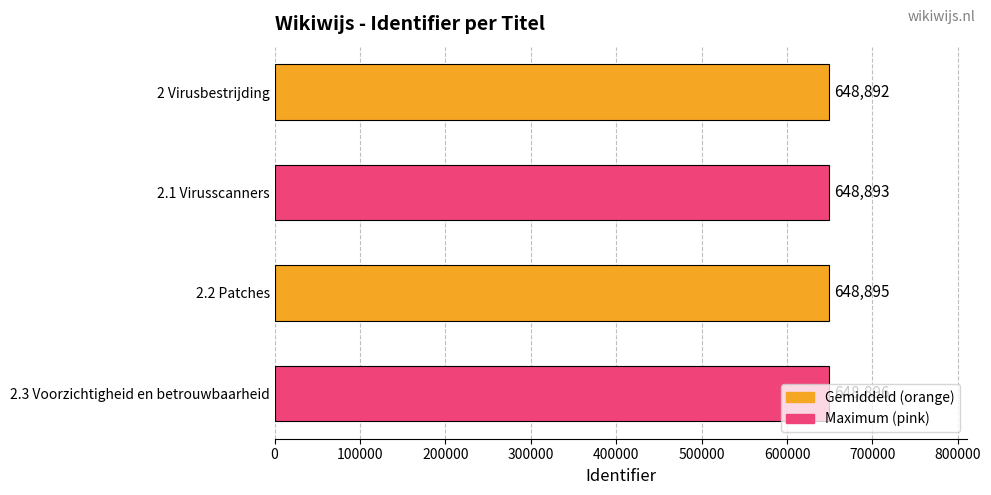

True or false: the data shows 269382 at 2.2 Patches.

False